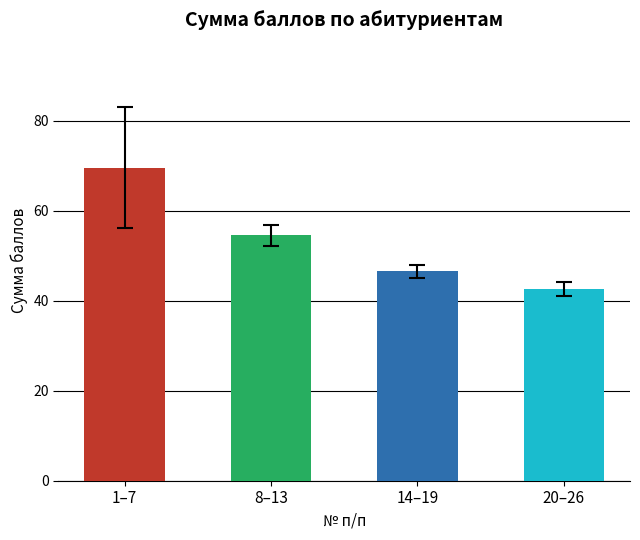

Where is the data nearest to the value 56?

8–13